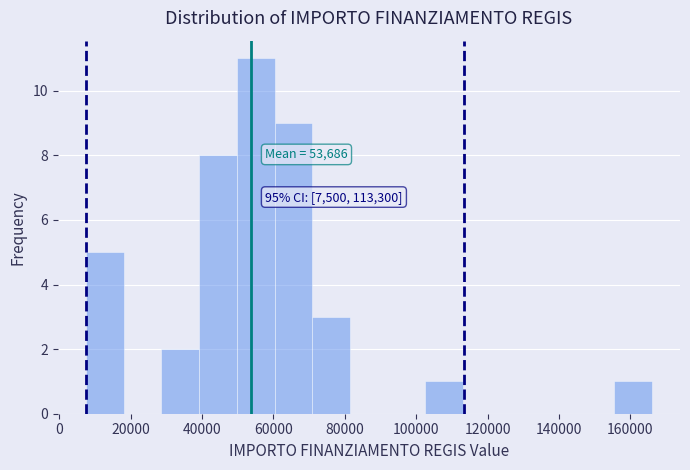

Which range on the x-axis has the tallest bar?

50000 to 60000